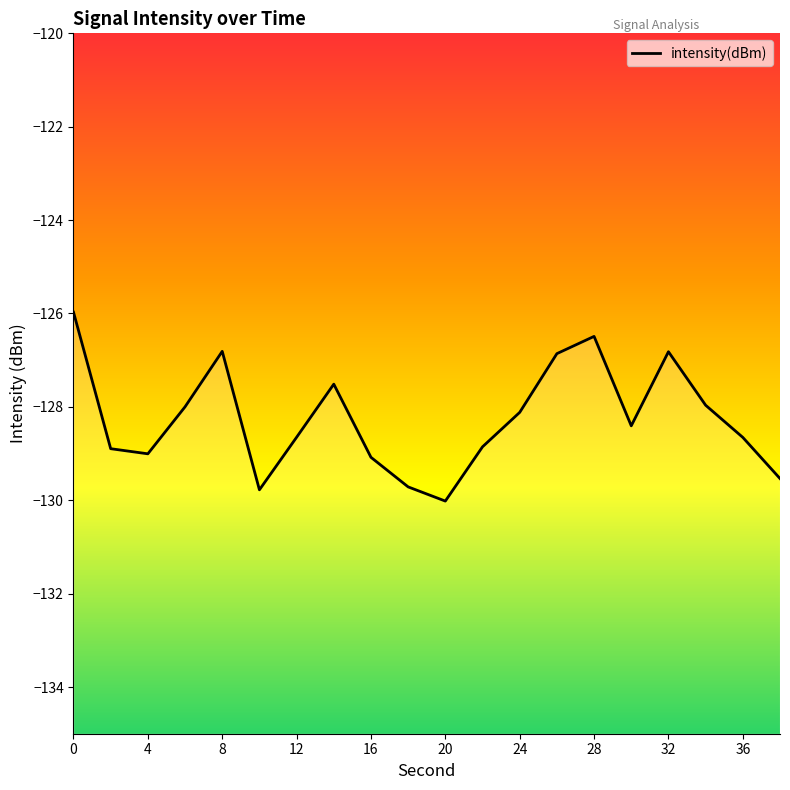

Does the chart have visible grid lines?

No